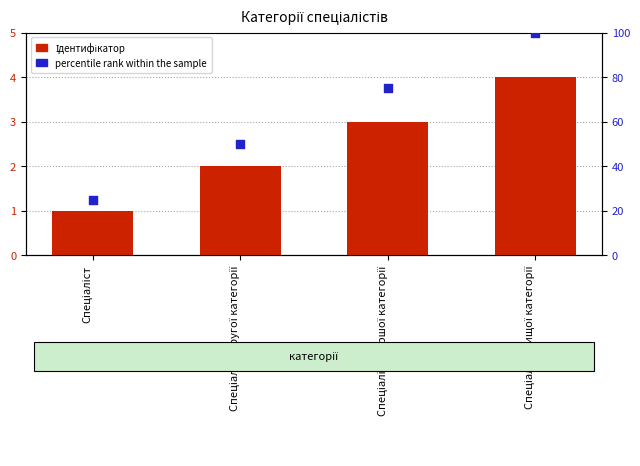

Which series has the largest Y range (max minus min)?

percentile rank within the sample